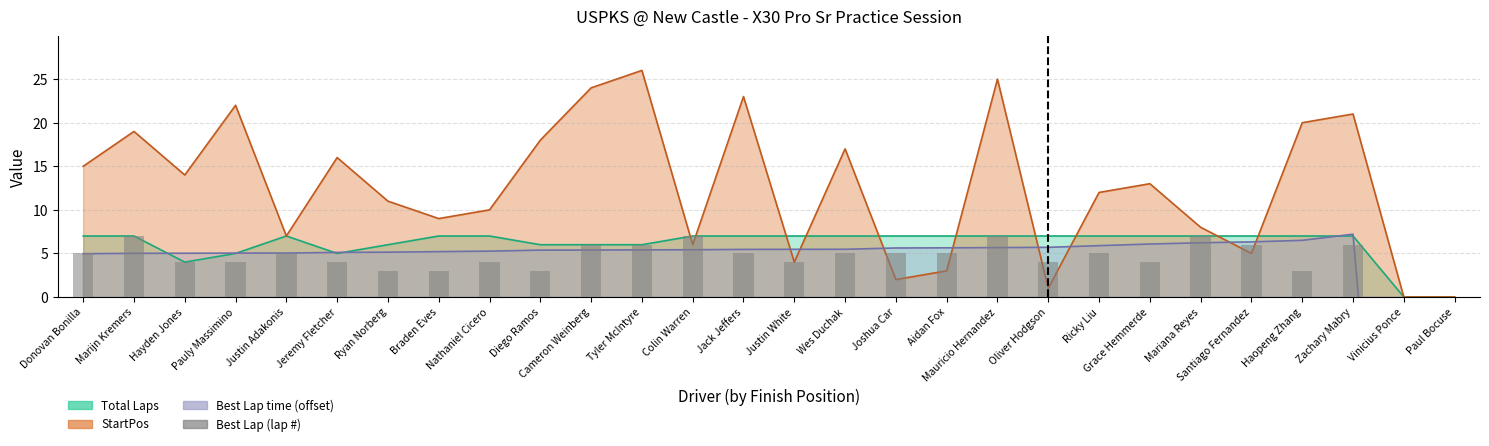

What is the value of the 9th bar from the left?

4